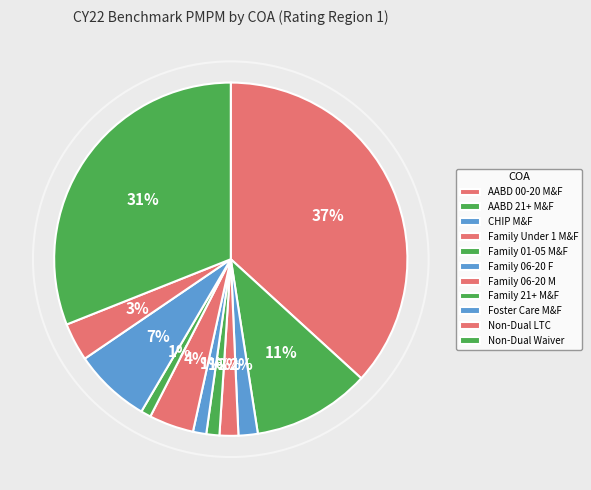

Does Family 21+ M&F account for over 50% of the chart?

No